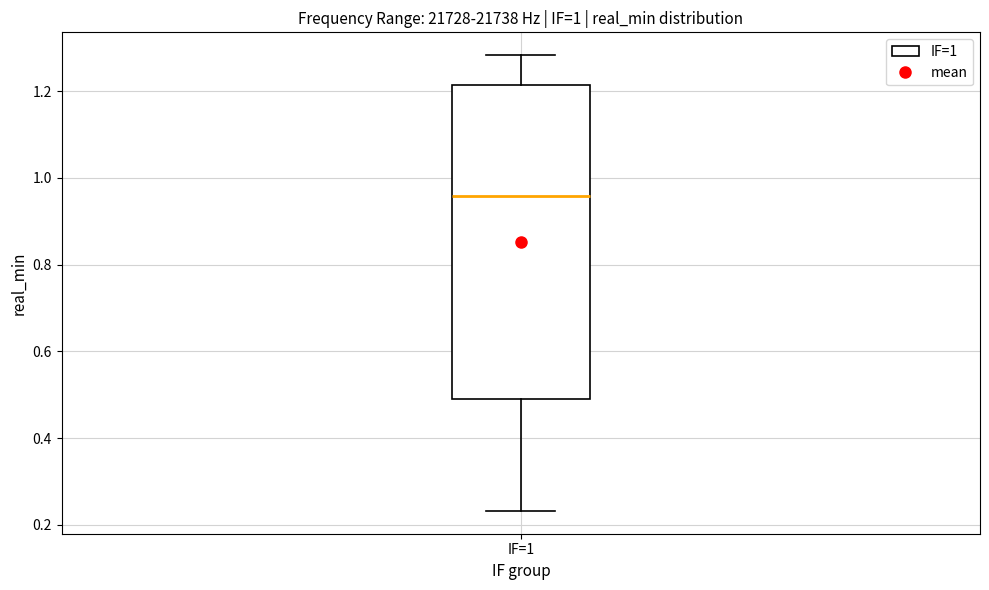

Transcribe this box plot: give where the median line is, the range the box spans, and where the two whiskers end, as read against the y-axis. The values are not printed on the chart, so give them approximately, as read against the axis.

median 0.96, box 0.48 to 1.22, whiskers 0.24 to 1.28